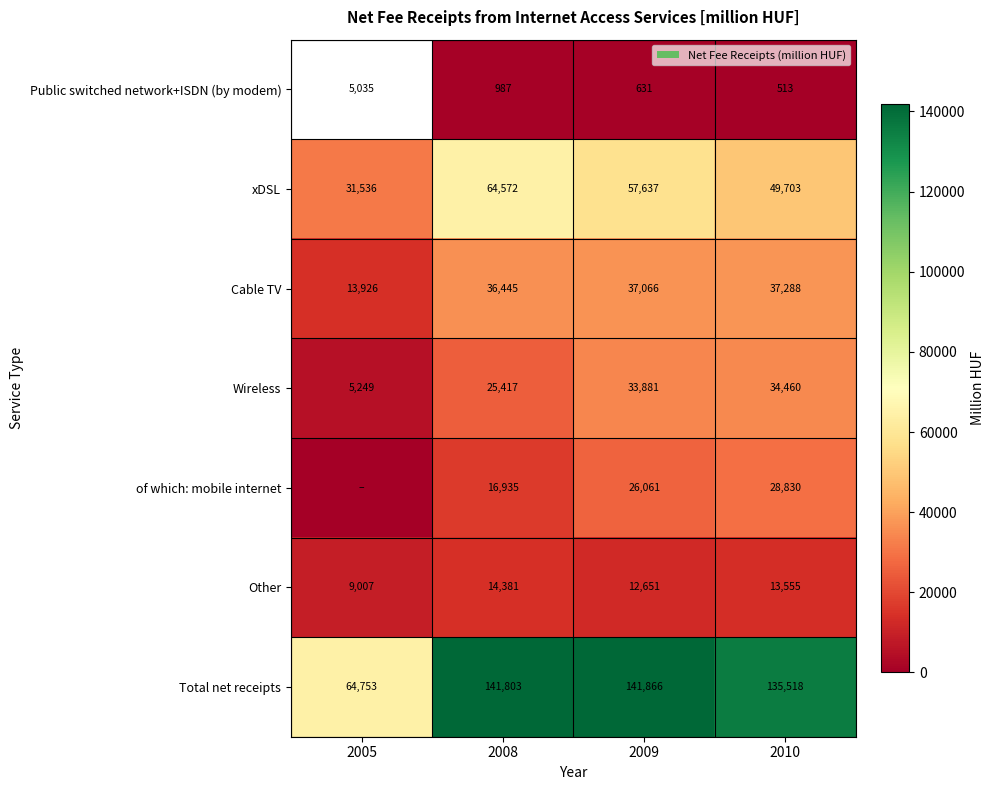

True or false: xDSL has a value of 15551.6 at 2010.

False